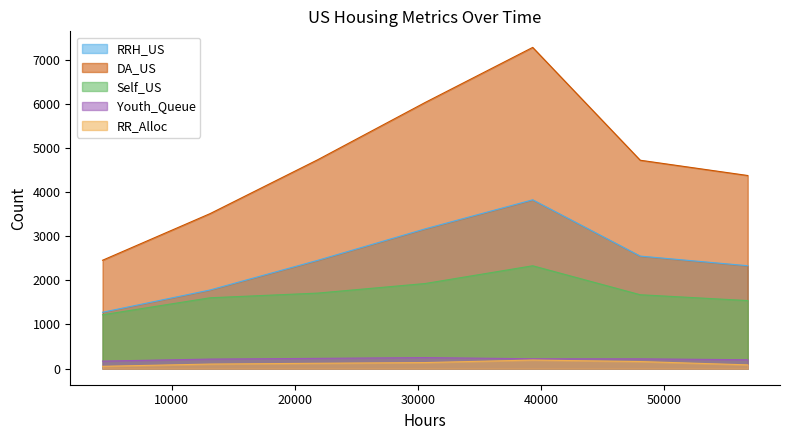

The RR_Alloc series shows 138 at 30576. True or false?

True